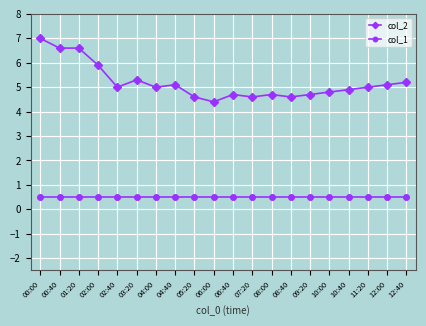

The value of col_1 at 04:40 is 0.5. True or false?

True